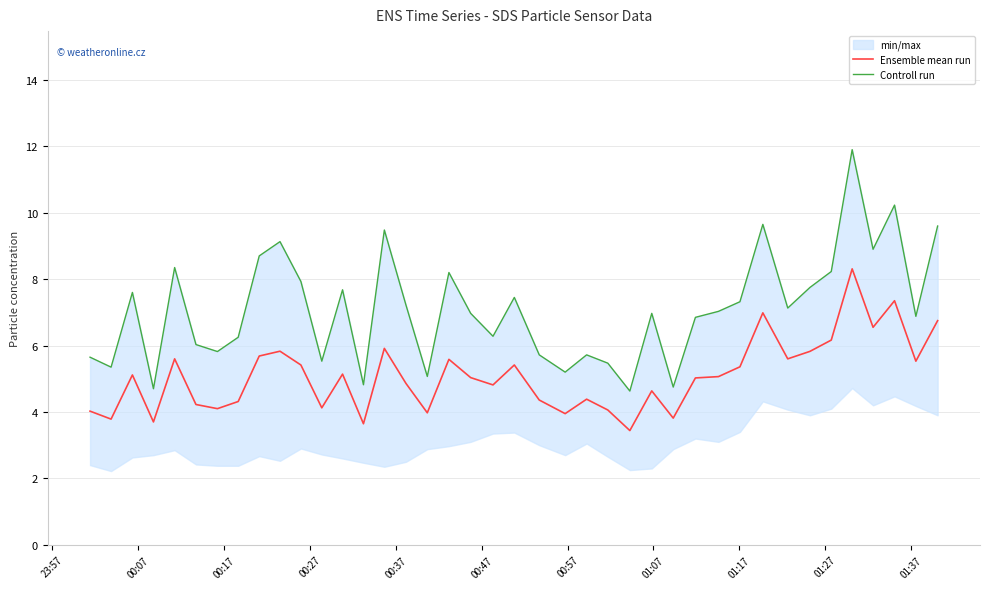

True or false: Controll run and Ensemble mean run cross at least once.

False